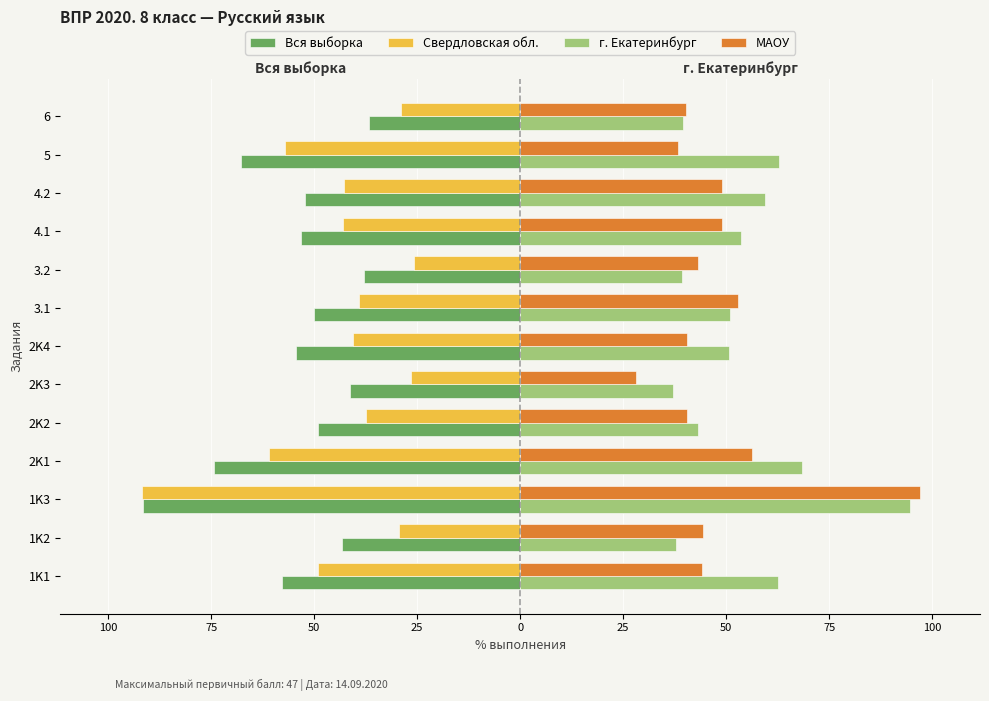

How many data points in Свердловская обл. are above -40?

6